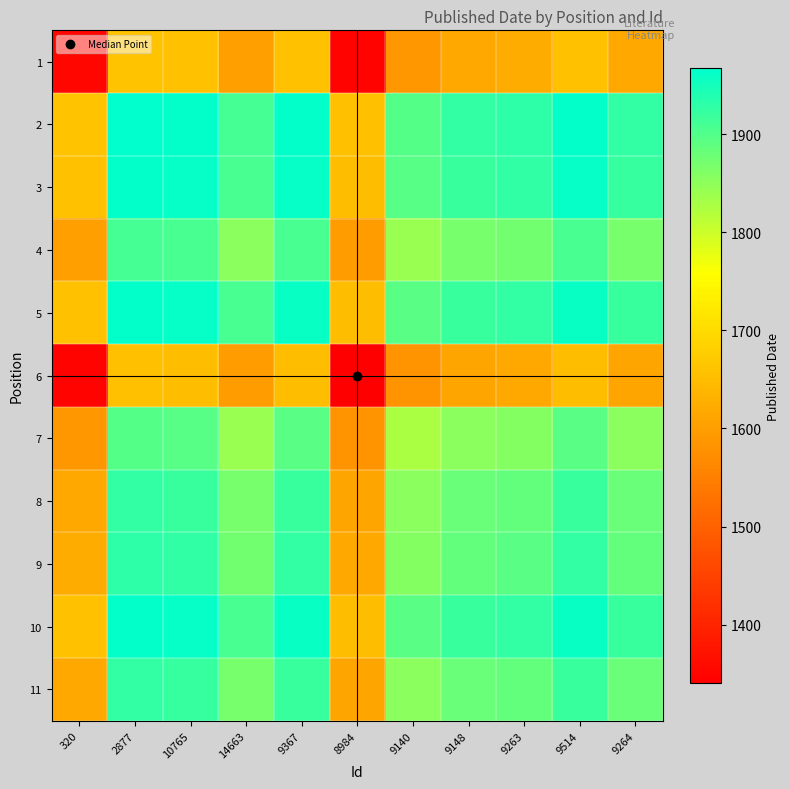

Reading right to left, extract all data points from this chart.

1: 9264=1617.5	9514=1656.5	9263=1622.5	9148=1616.5	9140=1590.0	8984=1346.5	9367=1656.5	14663=1604.0	10765=1657.5	2877=1660.5	320=1353.0
2: 9264=1925.0	9514=1964.0	9263=1930.0	9148=1924.0	9140=1897.5	8984=1654.0	9367=1964.0	14663=1911.5	10765=1965.0	2877=1968.0	320=1660.5
3: 9264=1922.0	9514=1961.0	9263=1927.0	9148=1921.0	9140=1894.5	8984=1651.0	9367=1961.0	14663=1908.5	10765=1962.0	2877=1965.0	320=1657.5
4: 9264=1868.5	9514=1907.5	9263=1873.5	9148=1867.5	9140=1841.0	8984=1597.5	9367=1907.5	14663=1855.0	10765=1908.5	2877=1911.5	320=1604.0
5: 9264=1921.0	9514=1960.0	9263=1926.0	9148=1920.0	9140=1893.5	8984=1650.0	9367=1960.0	14663=1907.5	10765=1961.0	2877=1964.0	320=1656.5
6: 9264=1611.0	9514=1650.0	9263=1616.0	9148=1610.0	9140=1583.5	8984=1340.0	9367=1650.0	14663=1597.5	10765=1651.0	2877=1654.0	320=1346.5
7: 9264=1854.5	9514=1893.5	9263=1859.5	9148=1853.5	9140=1827.0	8984=1583.5	9367=1893.5	14663=1841.0	10765=1894.5	2877=1897.5	320=1590.0
8: 9264=1881.0	9514=1920.0	9263=1886.0	9148=1880.0	9140=1853.5	8984=1610.0	9367=1920.0	14663=1867.5	10765=1921.0	2877=1924.0	320=1616.5
9: 9264=1887.0	9514=1926.0	9263=1892.0	9148=1886.0	9140=1859.5	8984=1616.0	9367=1926.0	14663=1873.5	10765=1927.0	2877=1930.0	320=1622.5
10: 9264=1921.0	9514=1960.0	9263=1926.0	9148=1920.0	9140=1893.5	8984=1650.0	9367=1960.0	14663=1907.5	10765=1961.0	2877=1964.0	320=1656.5
11: 9264=1882.0	9514=1921.0	9263=1887.0	9148=1881.0	9140=1854.5	8984=1611.0	9367=1921.0	14663=1868.5	10765=1922.0	2877=1925.0	320=1617.5